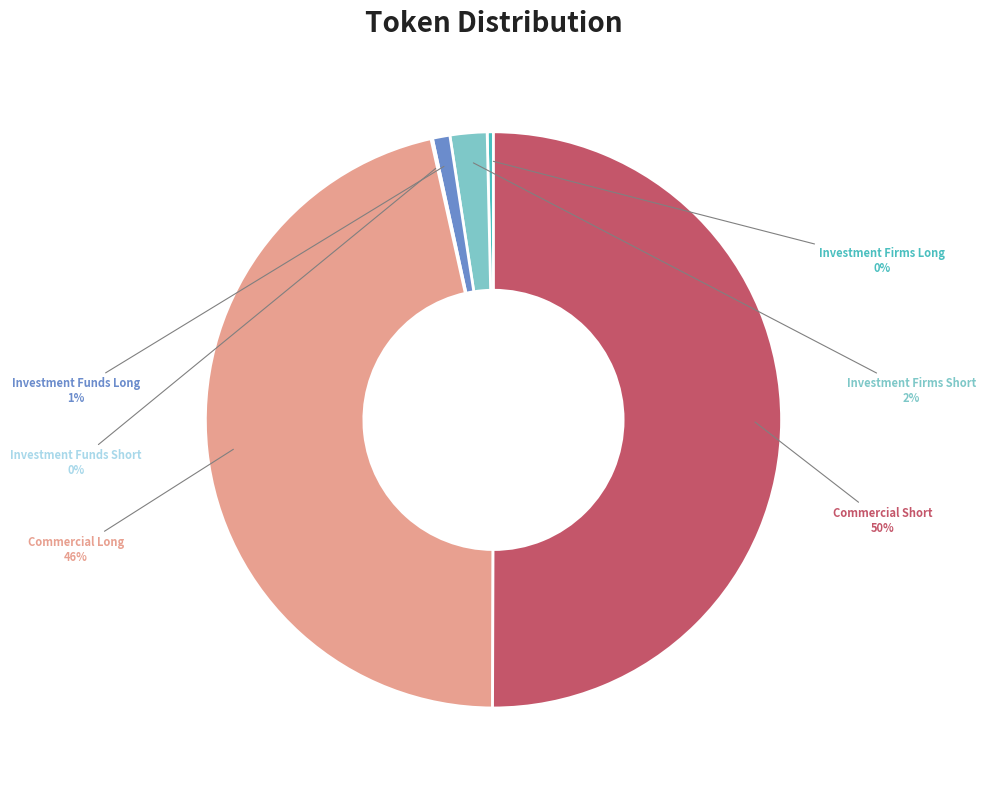

To the nearest percent, what is the average slice percentage?

17%